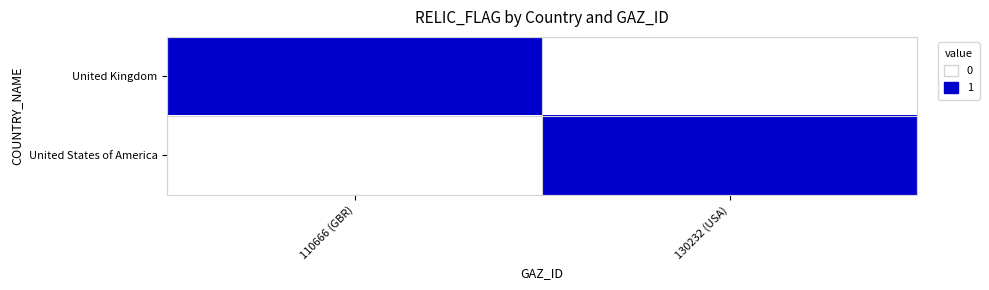

How many categories are shown in the chart?

2